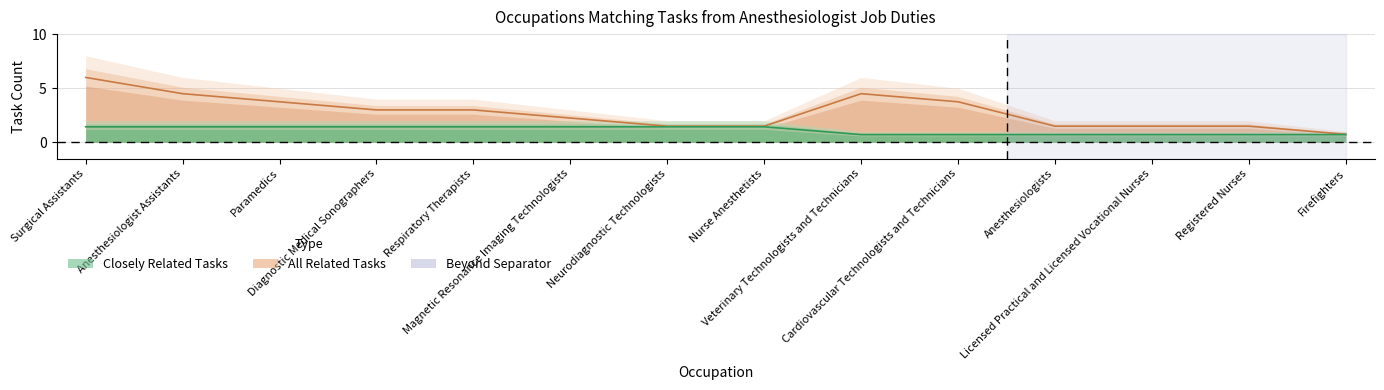

What is the value of the Closely Related Tasks point at the 12th from the left?

0.7